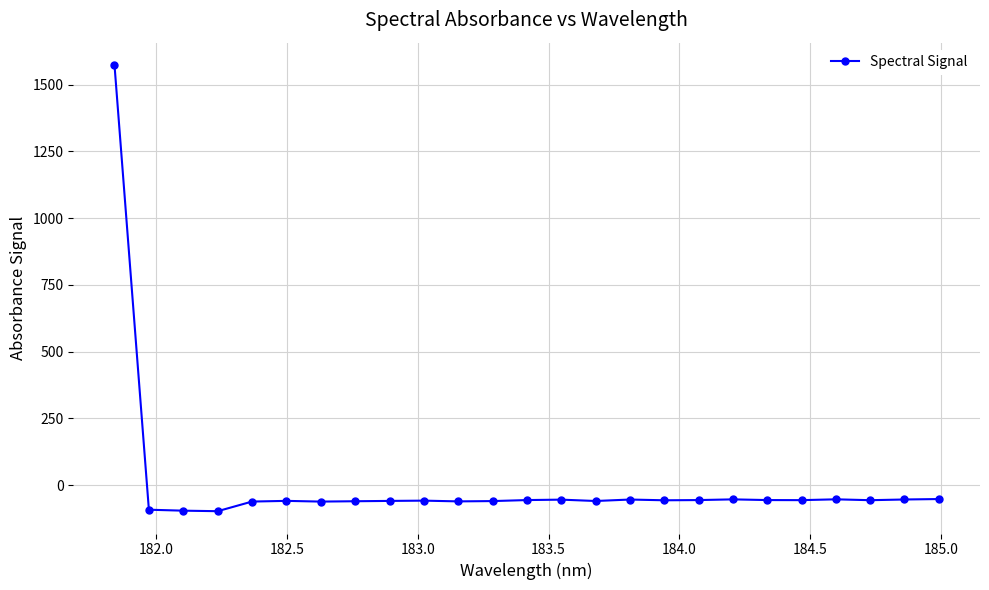

What is the average value?

3.7